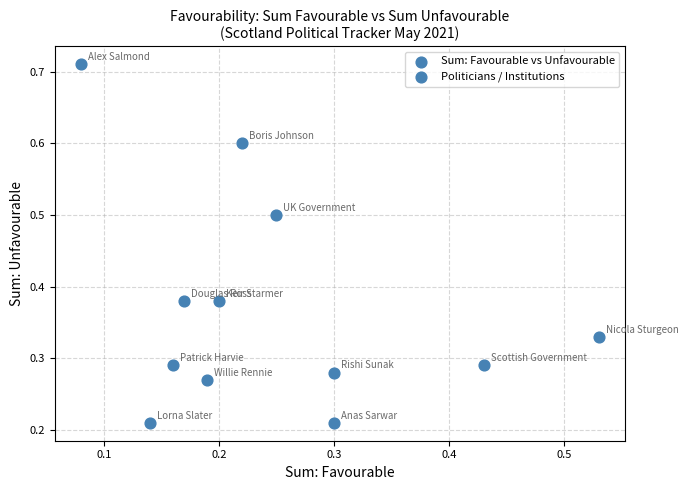

What is the range of Y values (max minus min)?

0.5